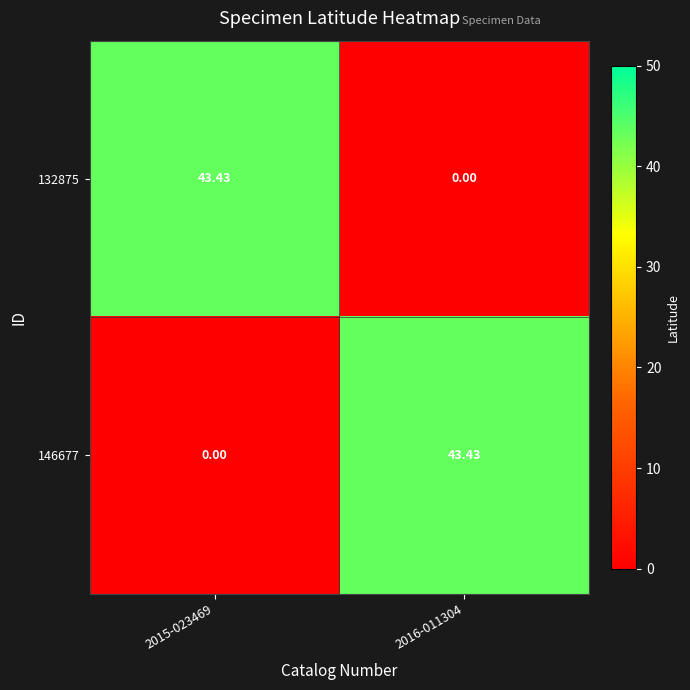

Count the number of categories in the chart.

2